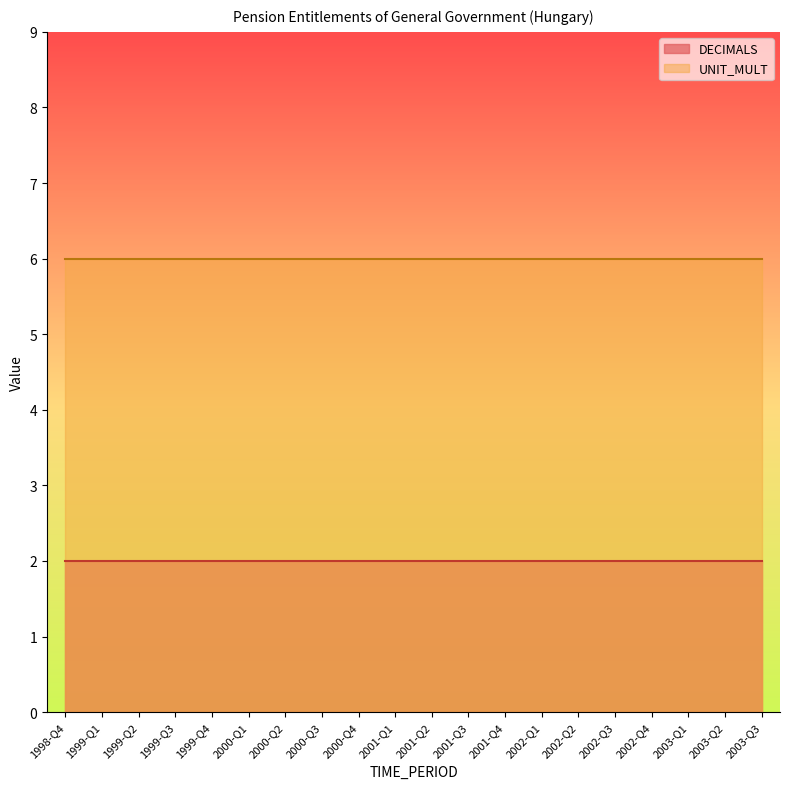

Is the value of UNIT_MULT at 2002-Q1 greater than the value of DECIMALS at 2000-Q3?

Yes